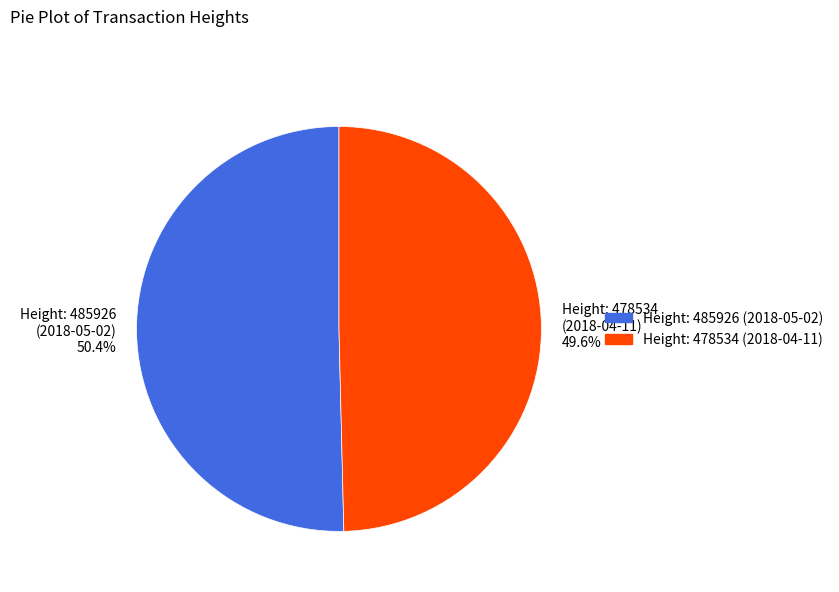

Is there any slice that represents more than half of the pie?

Yes